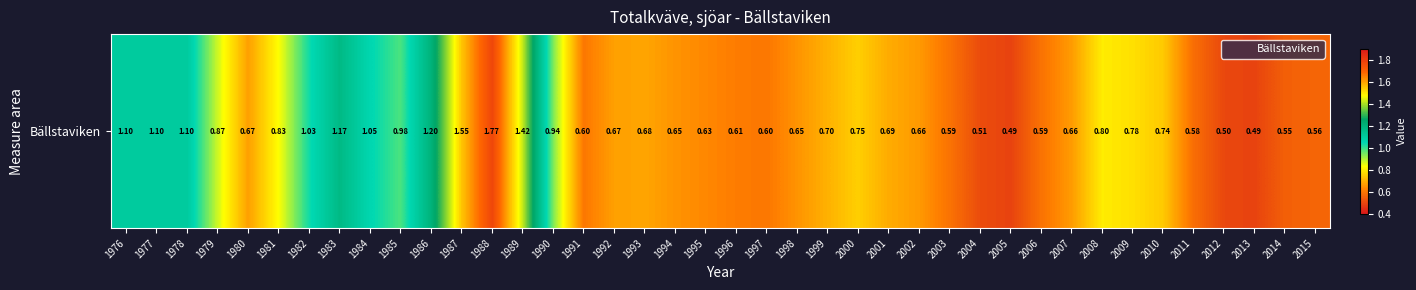

Is it true that the value at 1990 is 0.9?

True